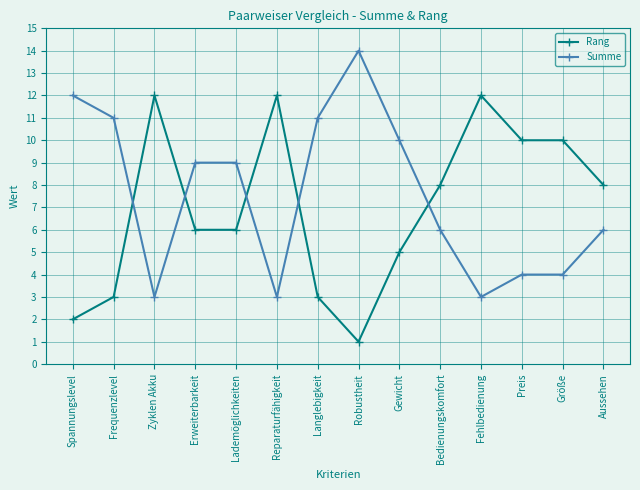

True or false: Rang has more than 1 interior local peaks.

True